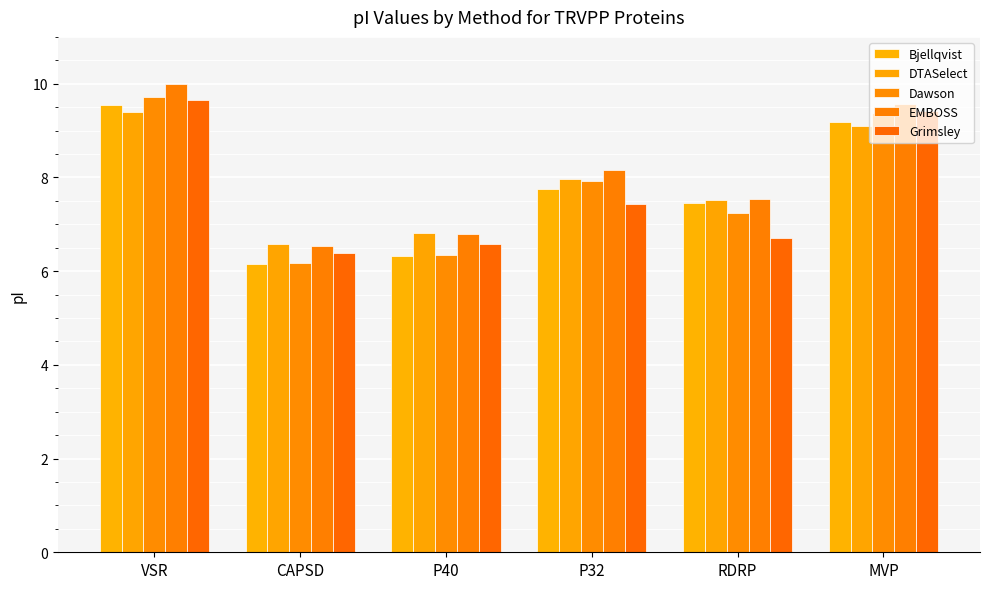

What is the label of the 6th bar from the right?

VSR